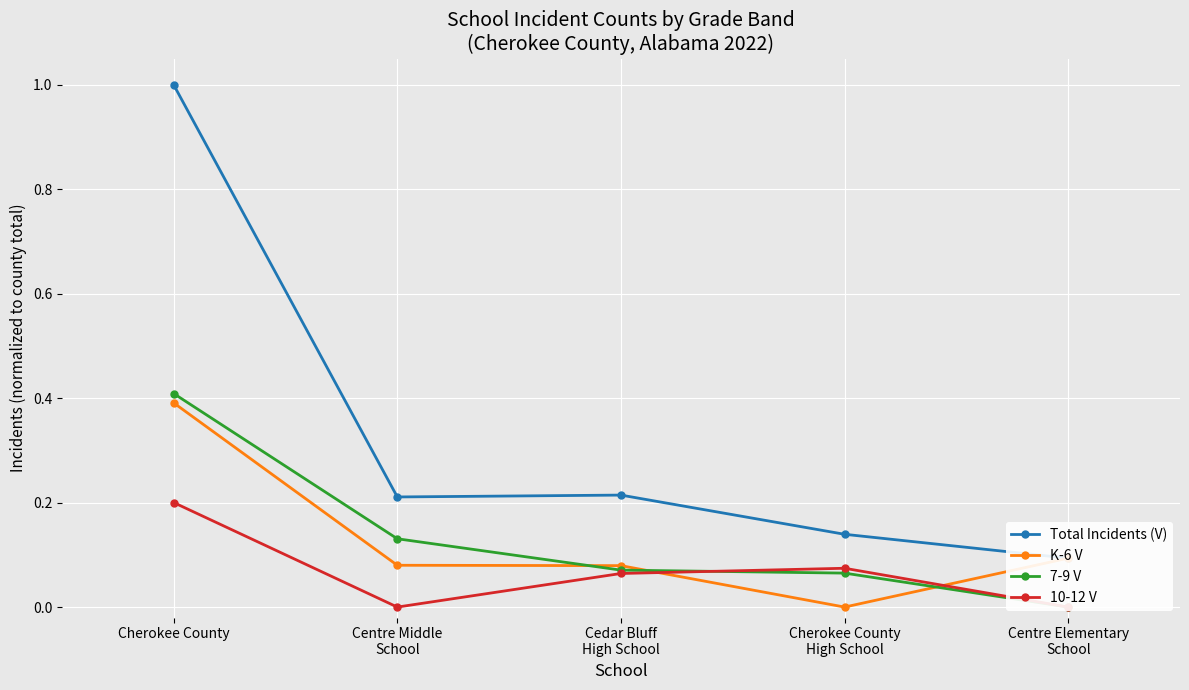

Reading right to left, list all the values displayed in this chart.

Total Incidents (V): 0.1	0.1	0.2	0.2	1.0
K-6 V: 0.1	0.0	0.1	0.1	0.4
7-9 V: 0.0	0.1	0.1	0.1	0.4
10-12 V: 0.0	0.1	0.1	0.0	0.2